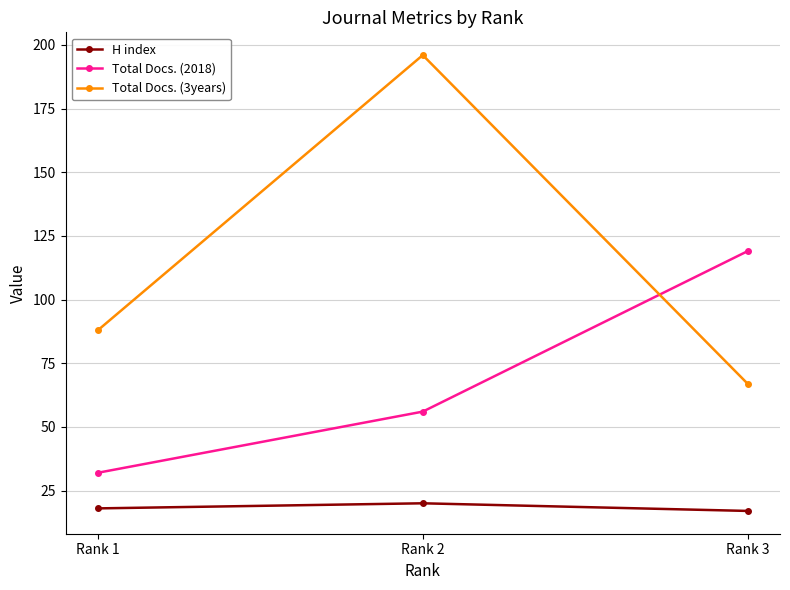

How many lines are shown in the chart?

3